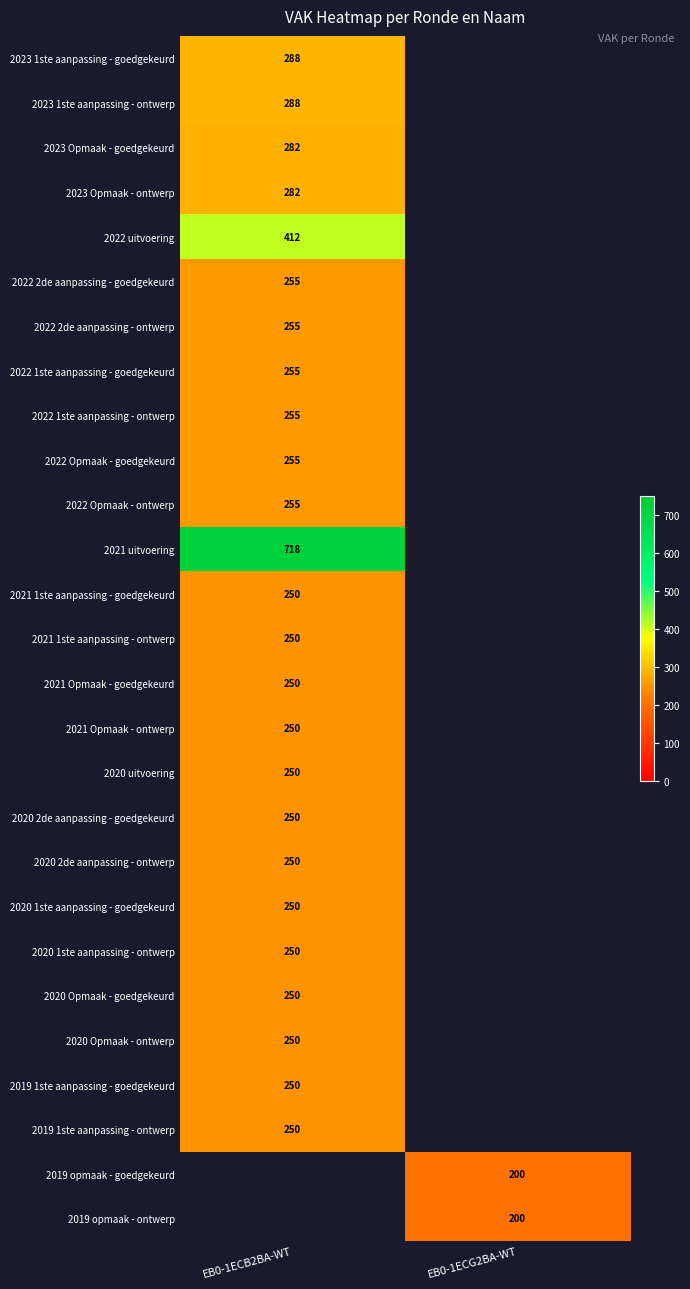

True or false: 2023 1ste aanpassing - goedgekeurd has a value of 486 at EB0-1ECB2BA-WT.

False